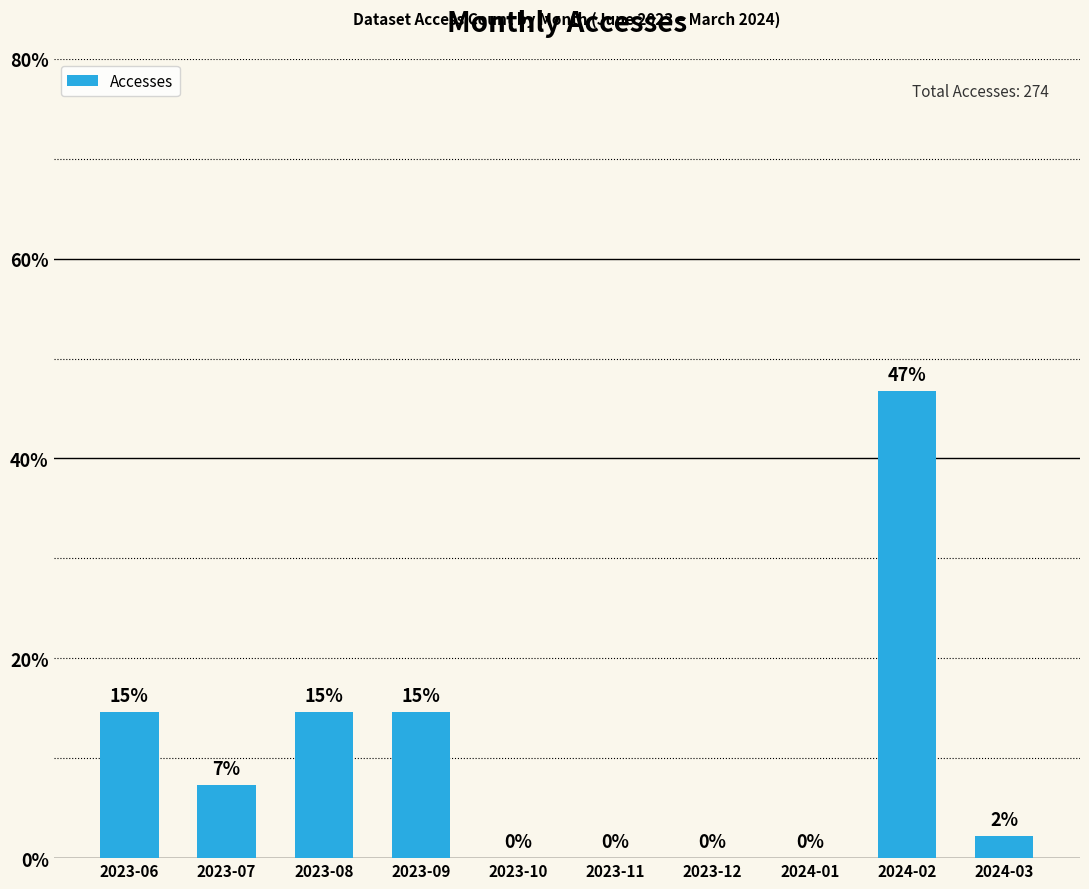

Which label corresponds to the largest value in the chart?

2024-02